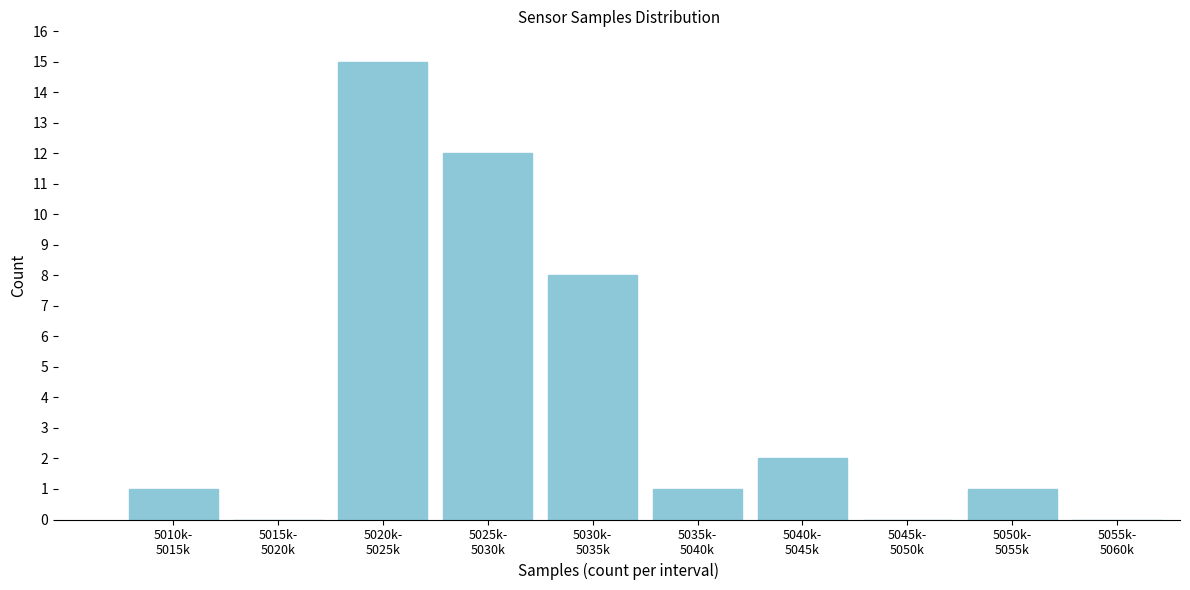

What is the sum of all values?

40